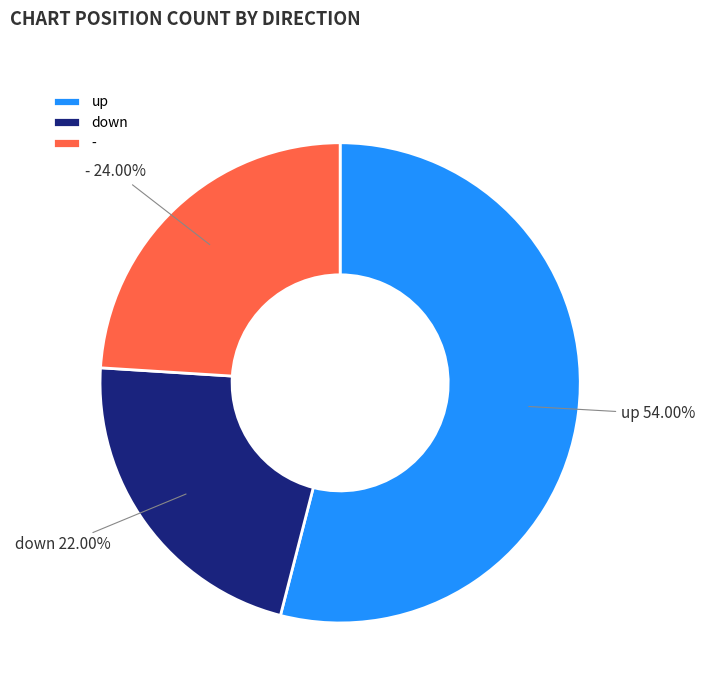

What is the majority slice?

up